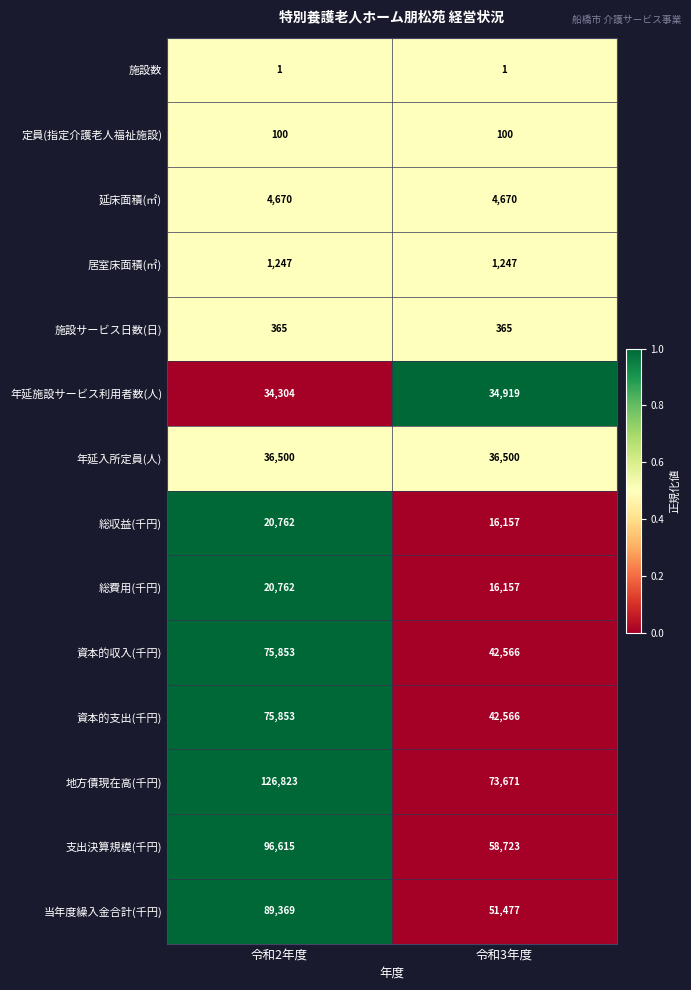

At which category is the sum across all series the highest?

令和2年度